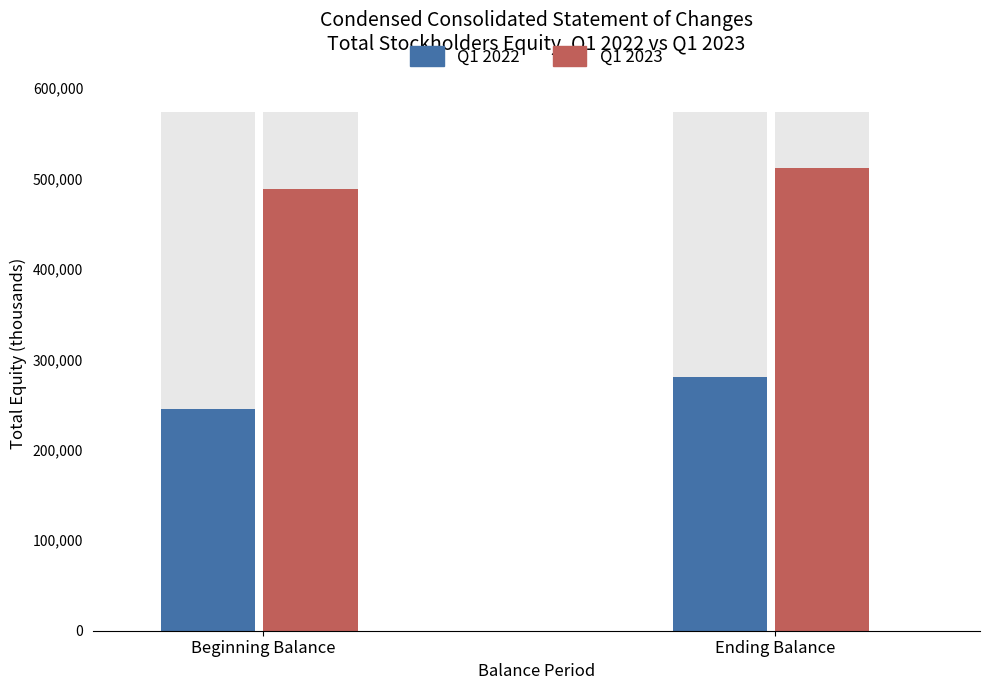

What is the label of the 1st bar from the left?

Beginning Balance